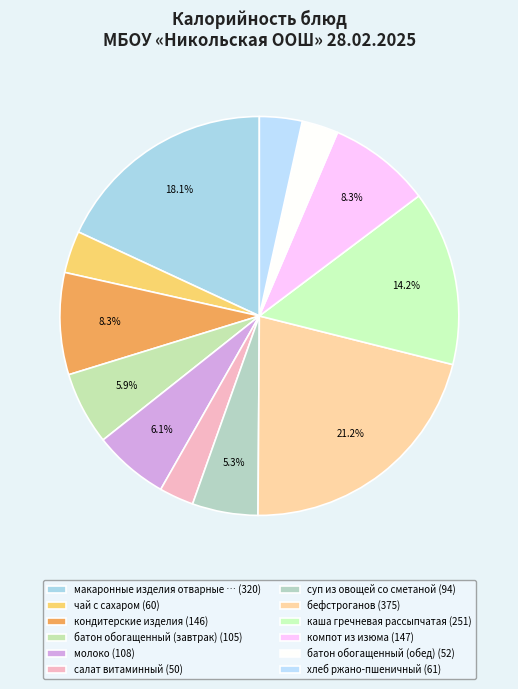

How many slices are in this pie chart?

12